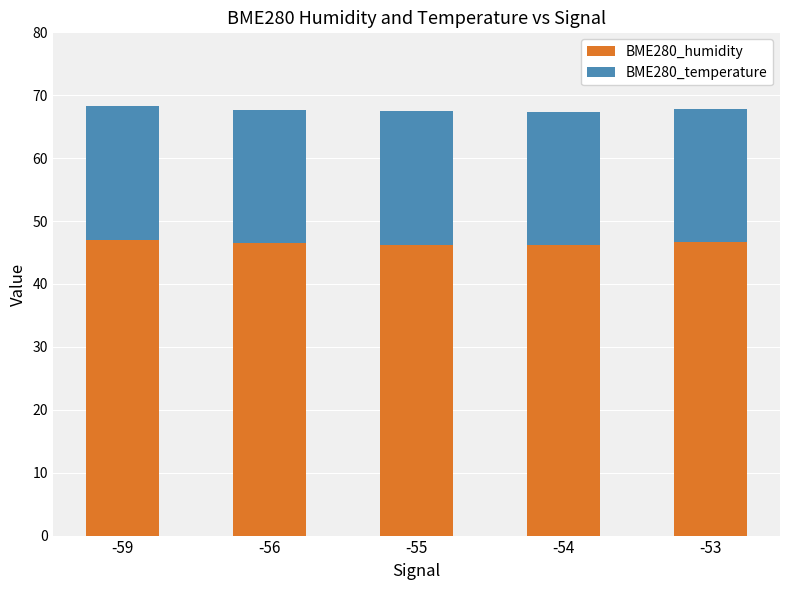

What is the maximum value for BME280_humidity?

47.0